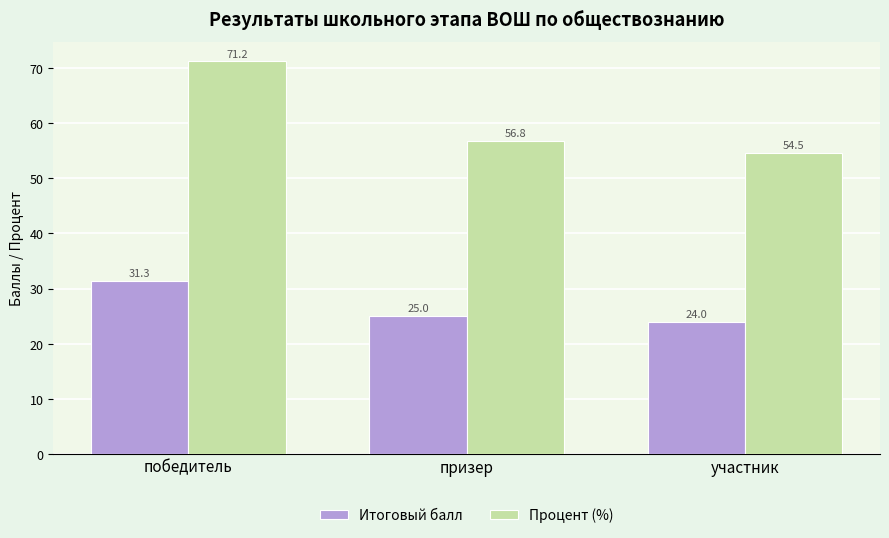

What is the label of the 1st bar from the left?

победитель